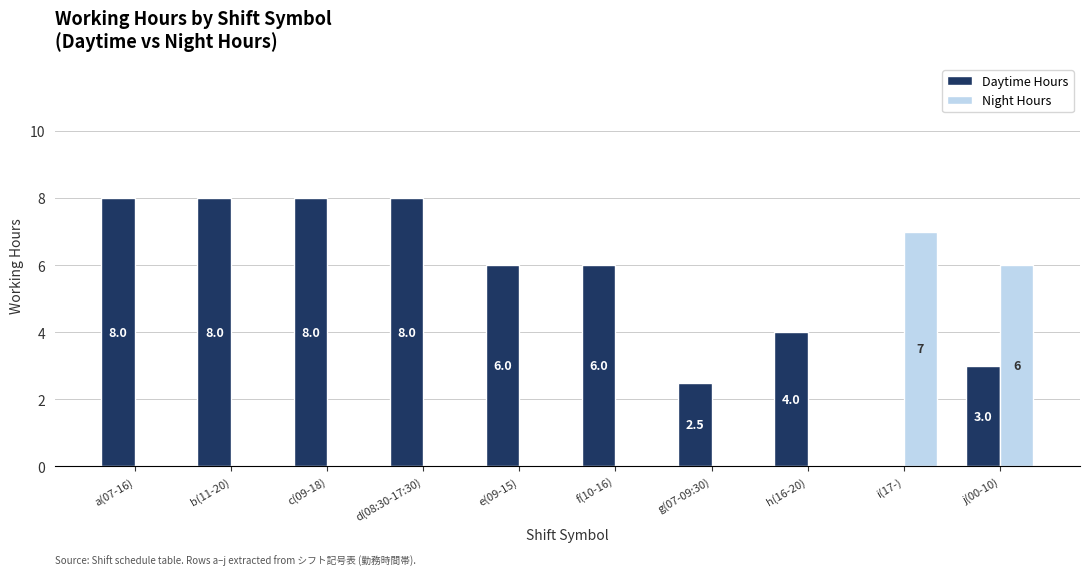

What are all the series names shown in the legend?

Daytime Hours, Night Hours